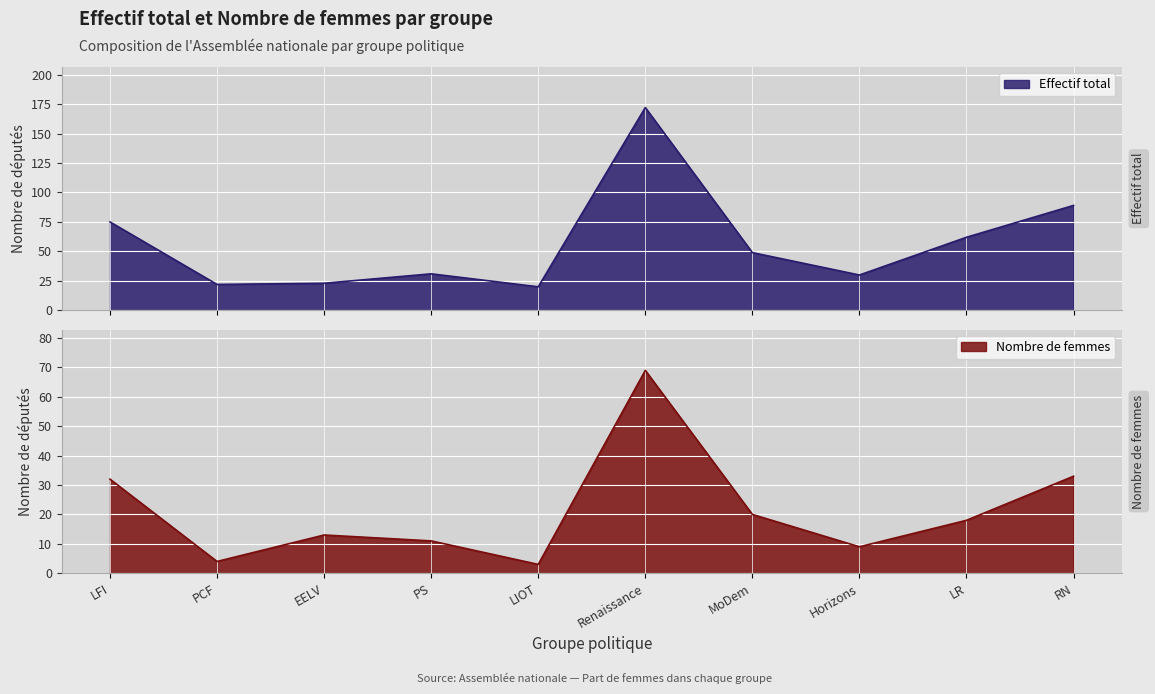

The Nombre de femmes series shows 18 at LR. True or false?

True